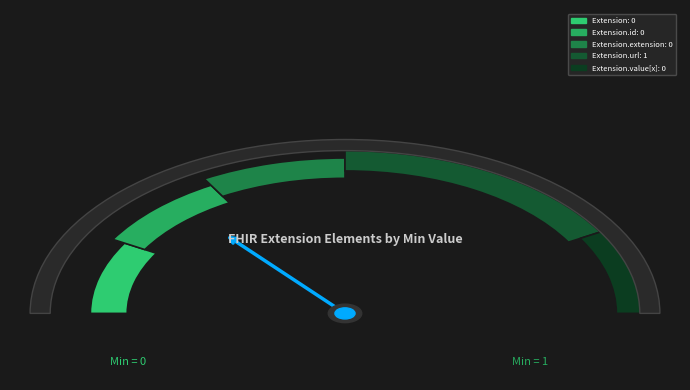

The Extension.id slice represents 0% of the pie. True or false?

True